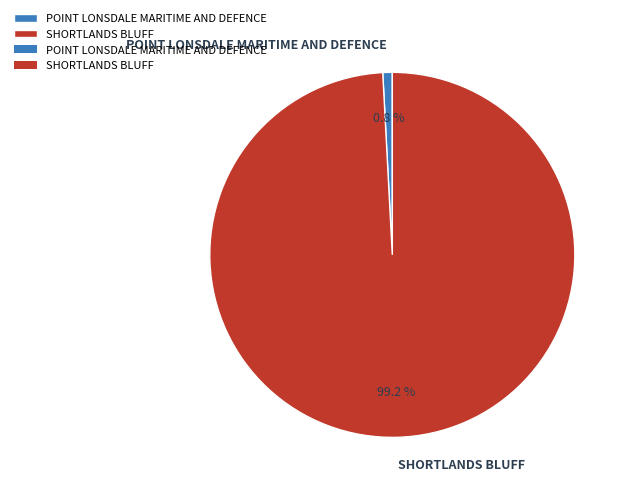

Combined, what portion of the pie is POINT LONSDALE MARITIME AND DEFENCE and SHORTLANDS BLUFF?

100.0%